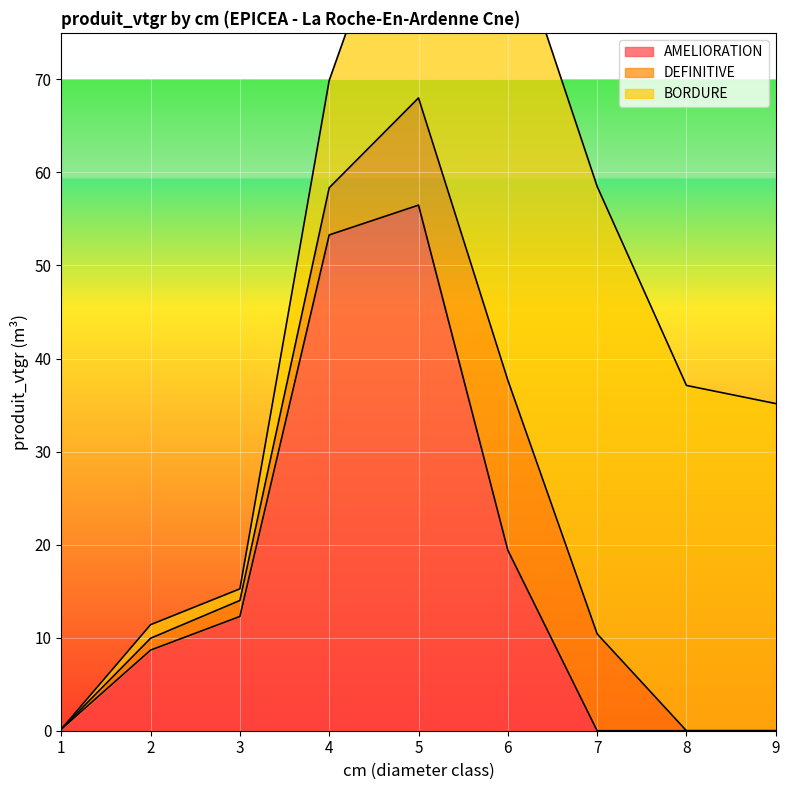

How many lines are shown in the chart?

3